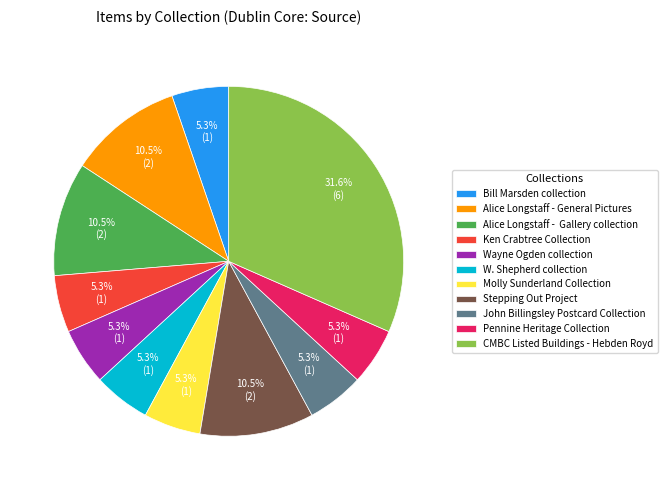

Which category has the biggest portion of the pie?

CMBC Listed Buildings - Hebden Royd